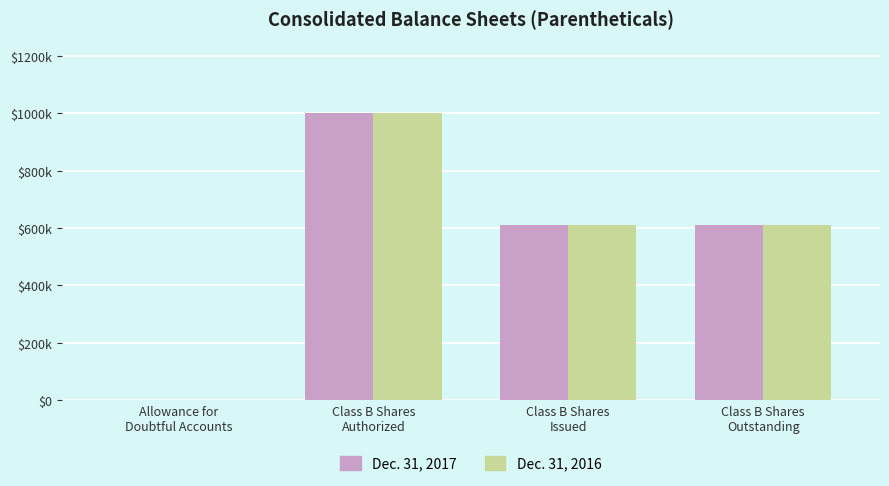

Are the bars horizontal?

No